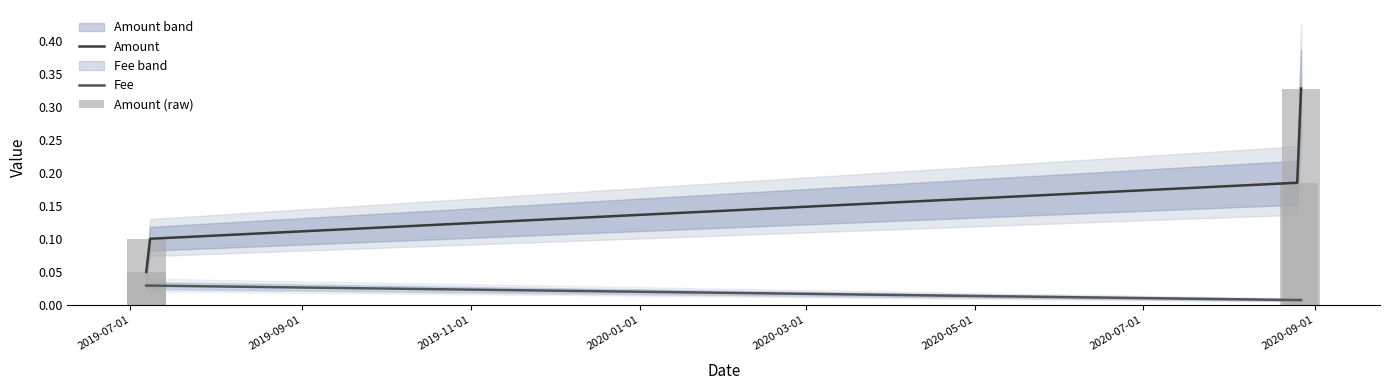

What position from the left is 2020-08-26 06:02:14?

3